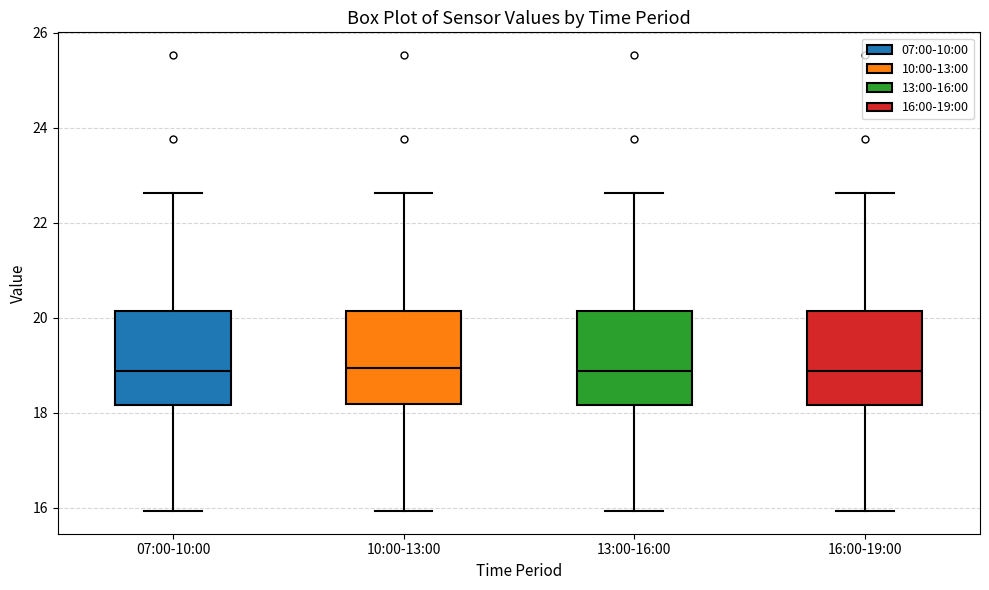

Reading left to right, transcribe this box plot: for each box, give where its median line is, the range the box spans, and where its two whiskers end, as read against the y-axis. The values are not printed on the chart, so give them approximately, as read against the axis.

07:00-10:00: median 18.8, box 18.2 to 20.2, whiskers 16.0 to 22.6
10:00-13:00: median 19.0, box 18.2 to 20.2, whiskers 16.0 to 22.6
13:00-16:00: median 18.8, box 18.2 to 20.2, whiskers 16.0 to 22.6
16:00-19:00: median 18.8, box 18.2 to 20.2, whiskers 16.0 to 22.6